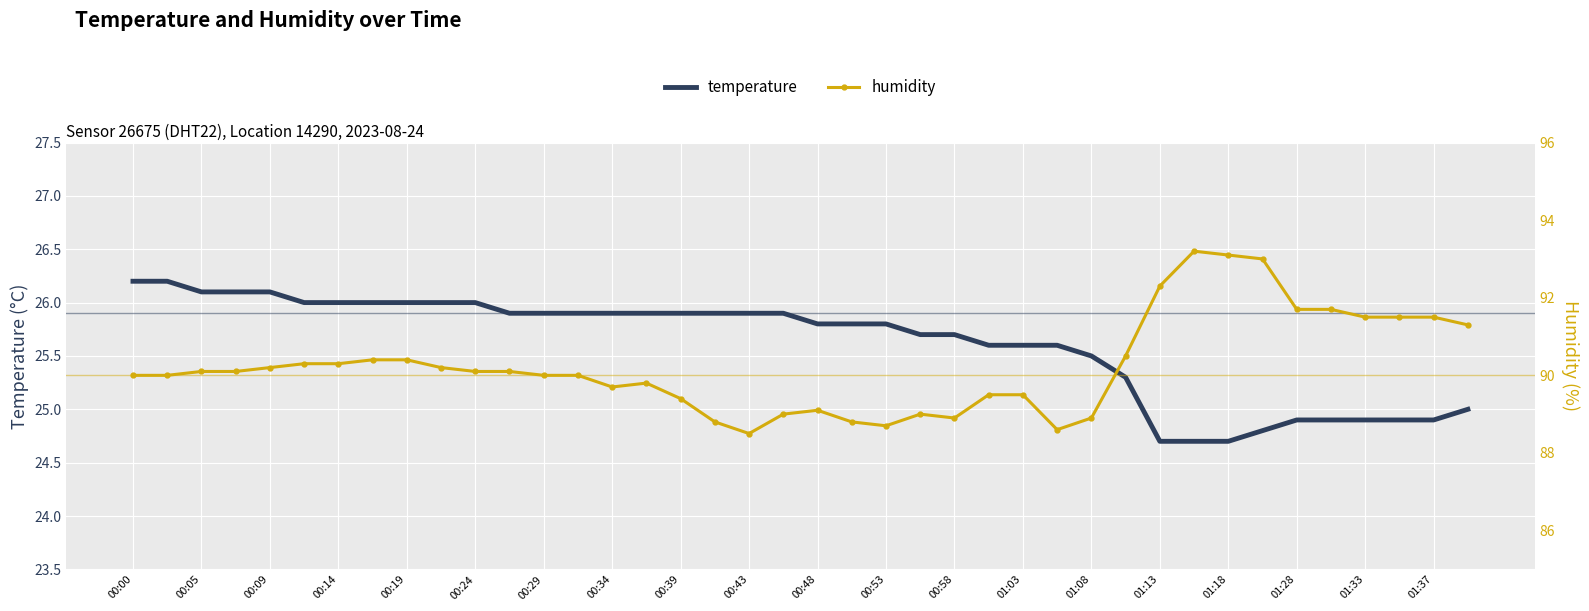

Reading left to right, transcribe all the data shown in this chart.

temperature: 26.2	26.2	26.1	26.1	26.1	26.0	26.0	26.0	26.0	26.0	26.0	25.9	25.9	25.9	25.9	25.9	25.9	25.9	25.9	25.9	25.8	25.8	25.8	25.7	25.7	25.6	25.6	25.6	25.5	25.3	24.7	24.7	24.7	24.8	24.9	24.9	24.9	24.9	24.9	25.0
humidity: 90.0	90.0	90.1	90.1	90.2	90.3	90.3	90.4	90.4	90.2	90.1	90.1	90.0	90.0	89.7	89.8	89.4	88.8	88.5	89.0	89.1	88.8	88.7	89.0	88.9	89.5	89.5	88.6	88.9	90.5	92.3	93.2	93.1	93.0	91.7	91.7	91.5	91.5	91.5	91.3